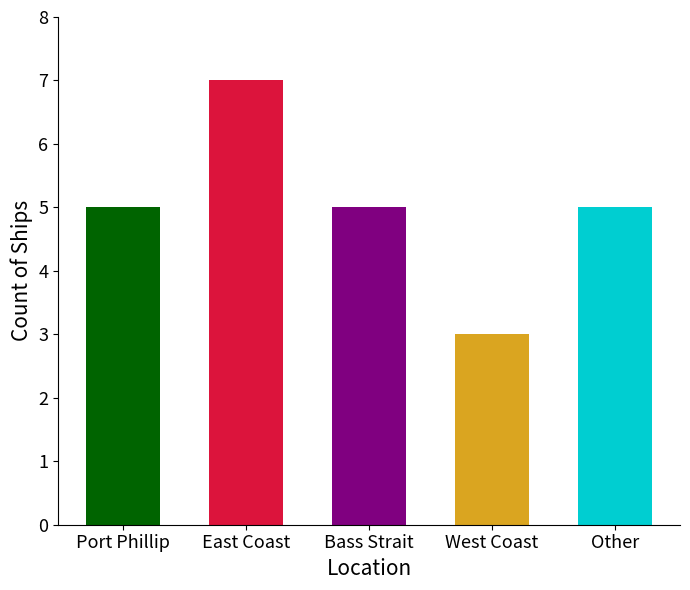

What is the label of the 2nd bar from the left?

East Coast